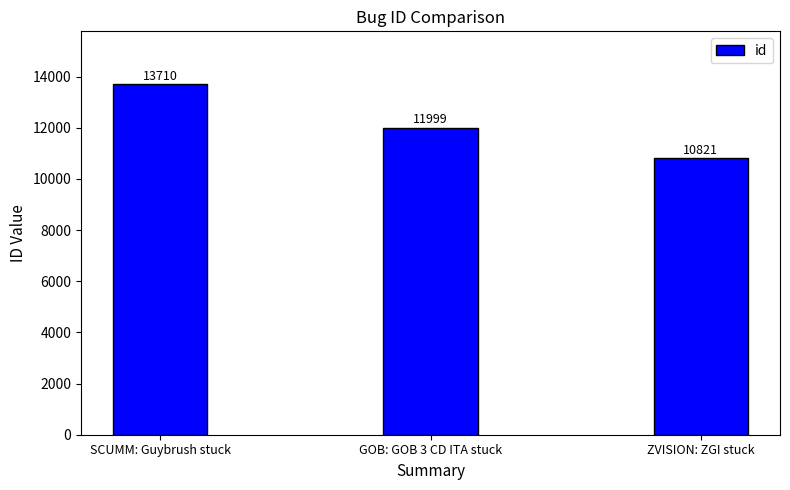

Count the number of categories in the chart.

3